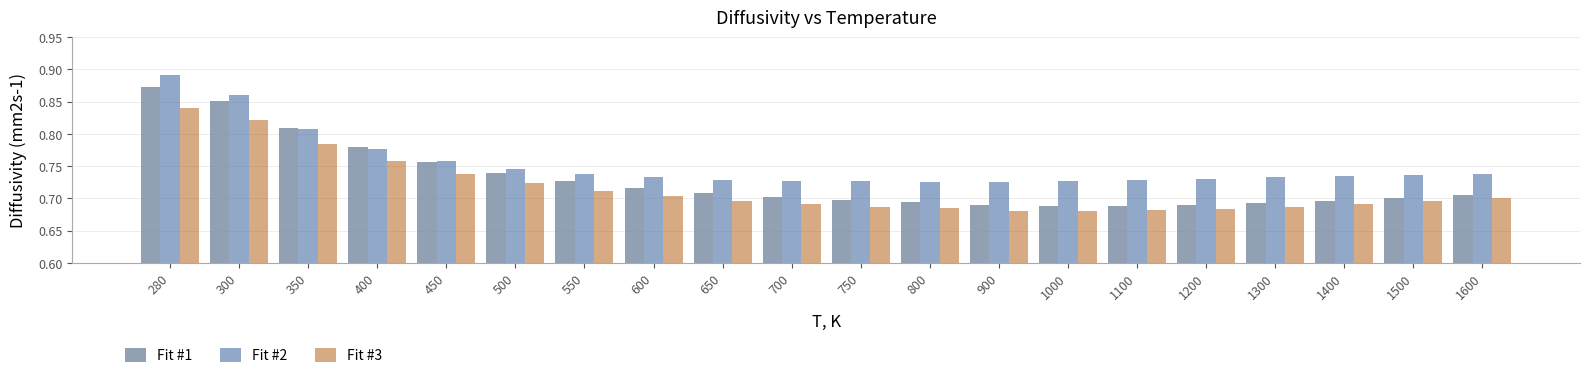

Count the Fit #1 values in the range 0 to 1.

20